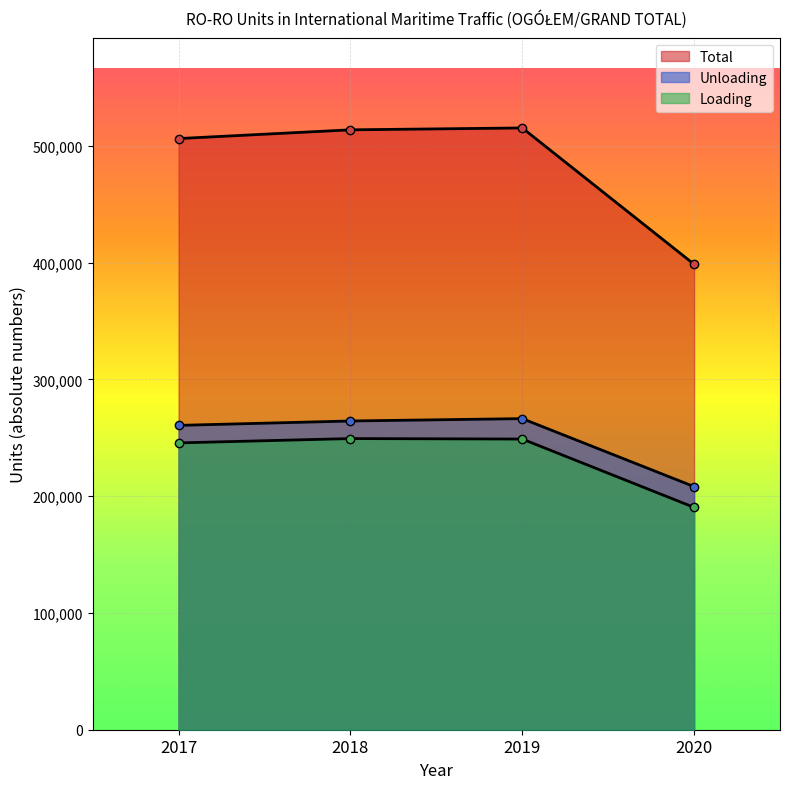

Reading right to left, transcribe all the data shown in this chart.

Total: 398498	515210	513603	506129
Unloading: 208144	266346	264327	260566
Loading: 190354	248864	249276	245563